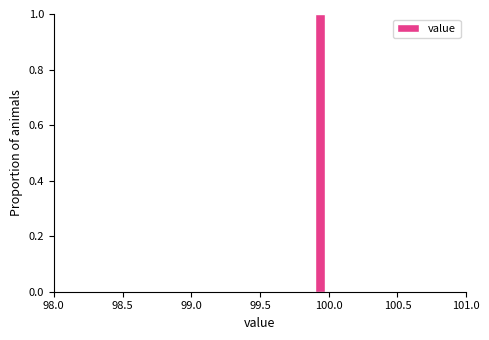

Around what value on the x-axis is the tallest bar? Give the approximate position of its centre, as read against the axis.

99.95